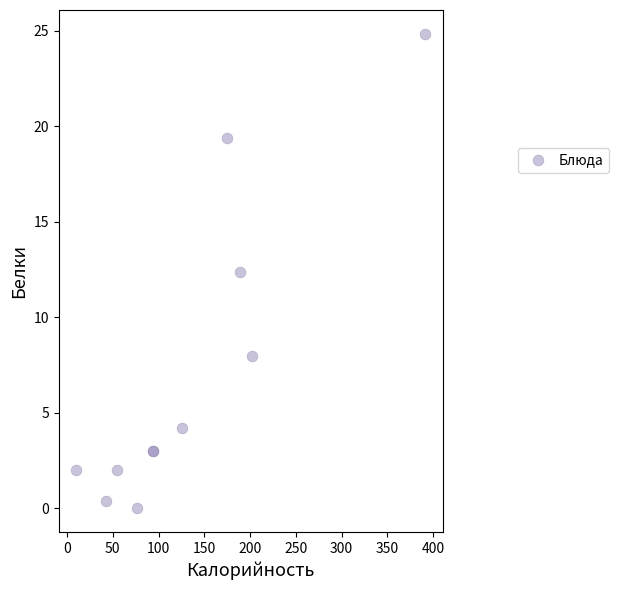

What Y value in the scatter plot is closest to 12?

12.4